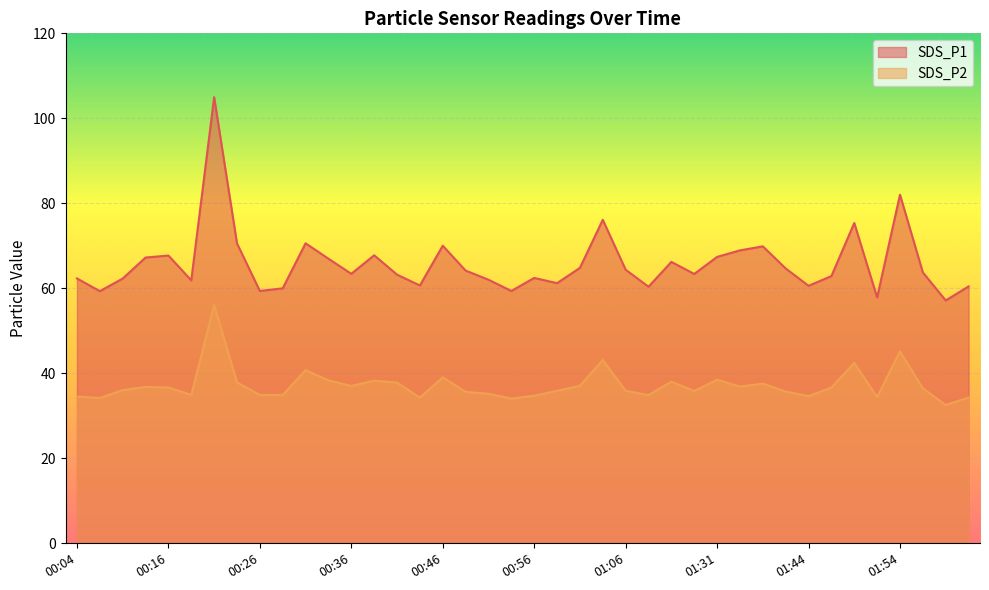

Which series has the largest total across all categories?

SDS_P1